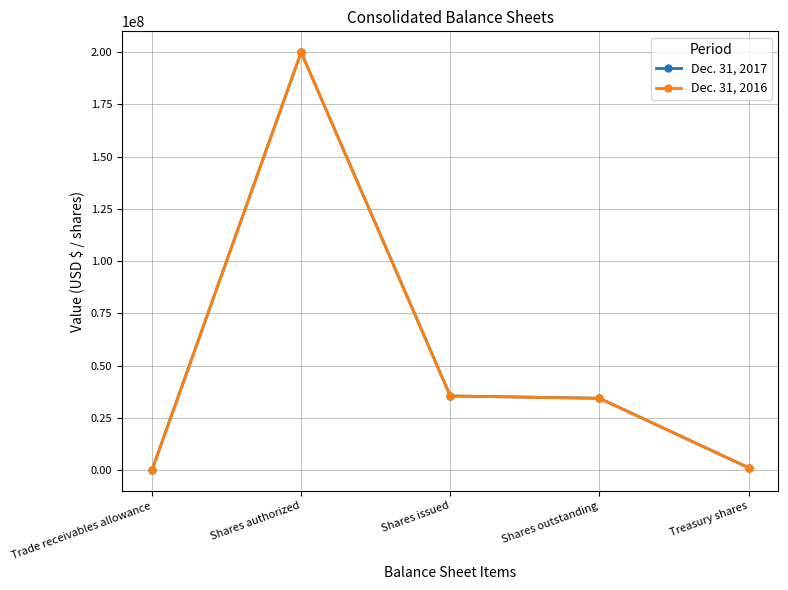

The value of Dec. 31, 2016 at Shares authorized is 66849405. True or false?

False